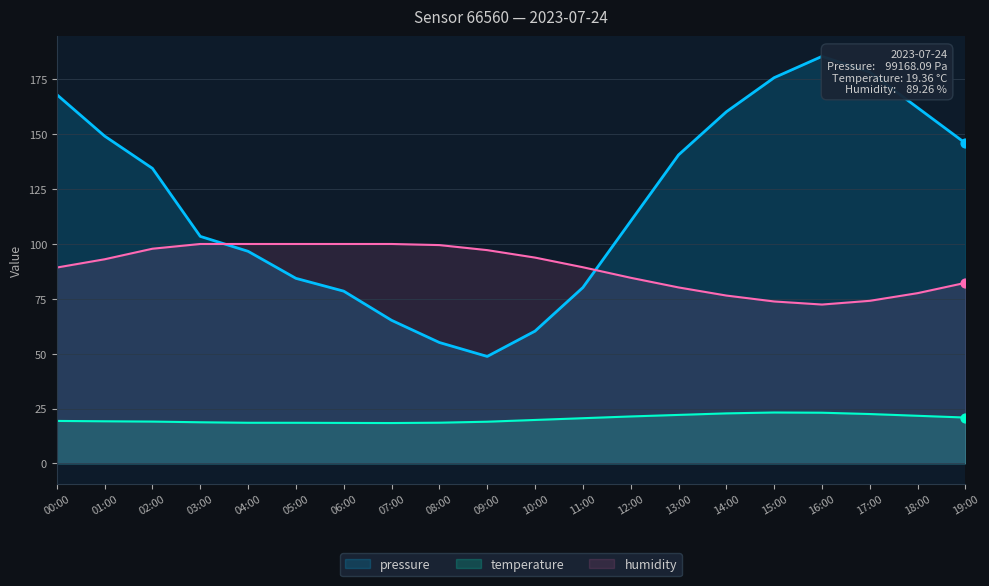

Which series has the largest total across all categories?

pressure